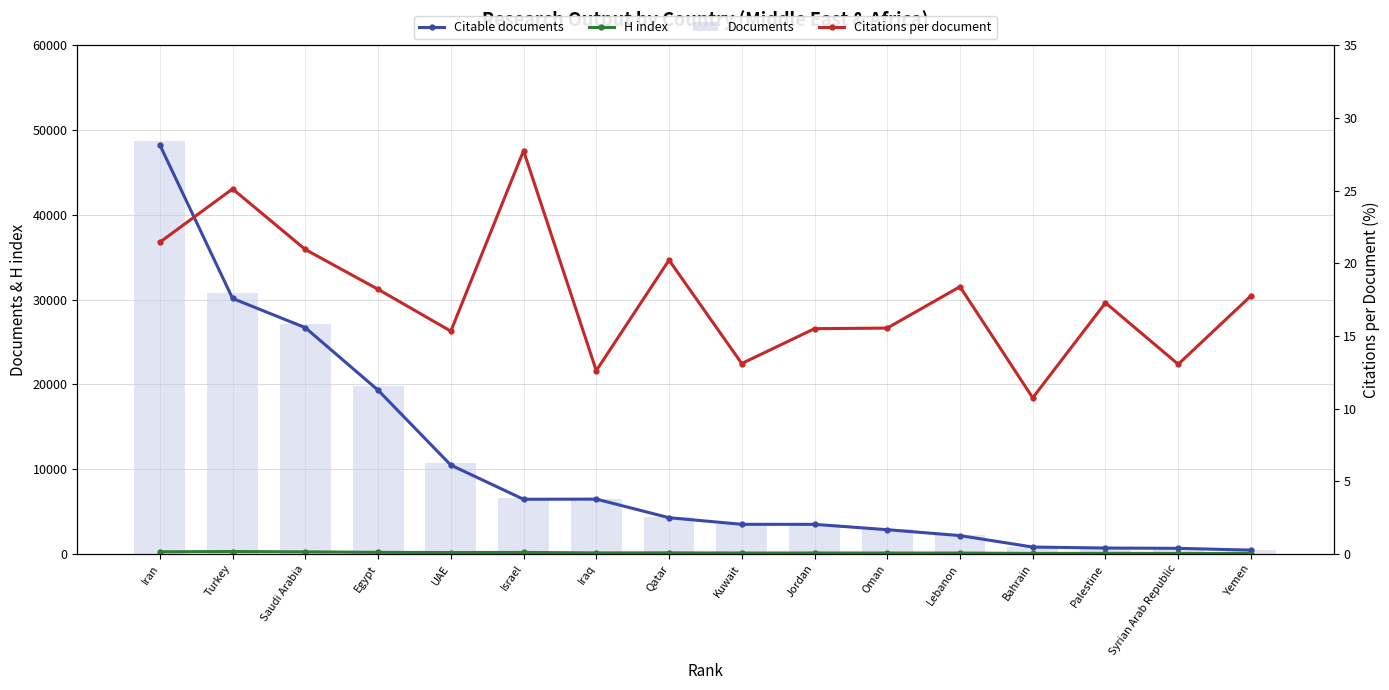

Between Saudi Arabia and Bahrain, which is larger?

Saudi Arabia